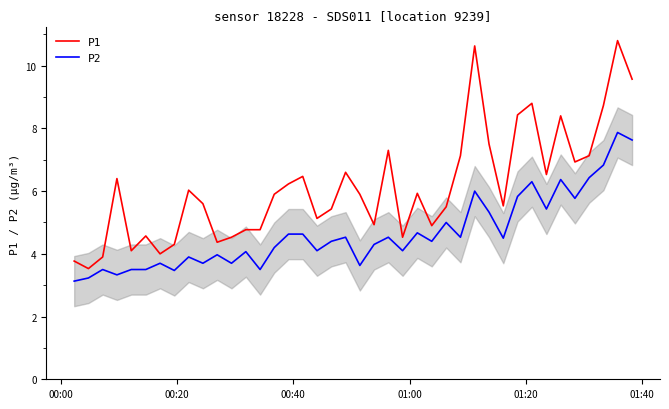

What is the minimum value for P2?

3.1